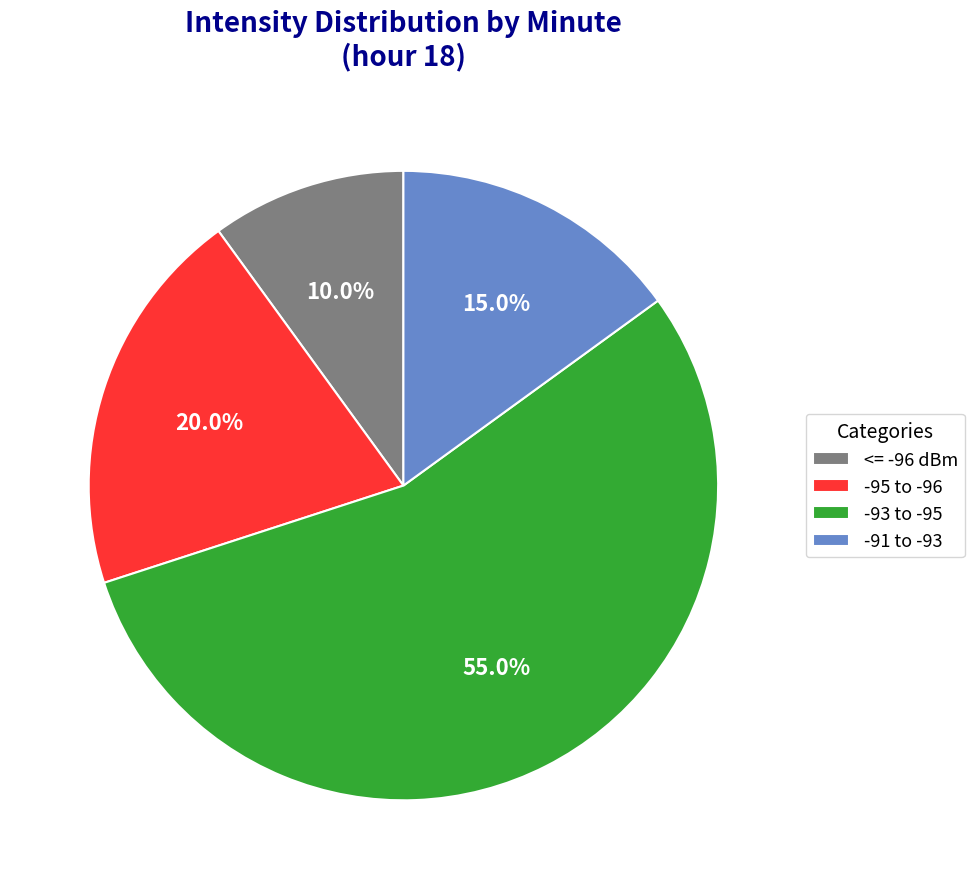

Combined, do -91 to -93 and <= -96 dBm account for over 50%?

No